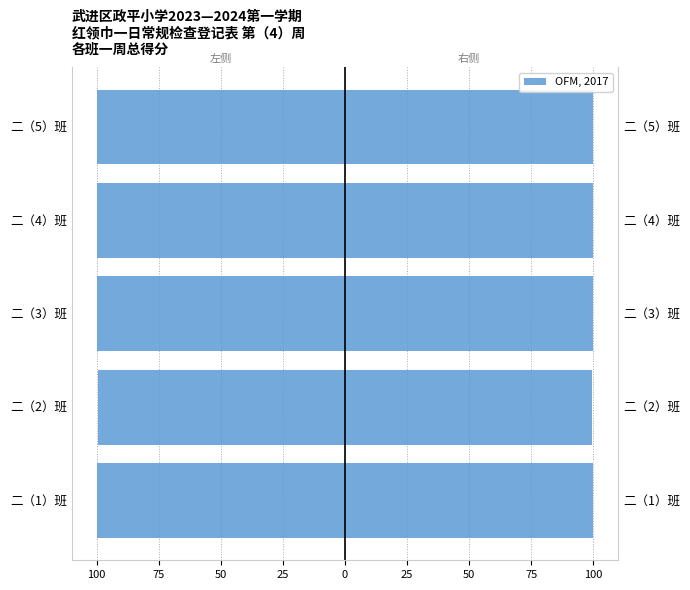

Is it true that OFM, 2017 equals 44.0 at 二（5）班?

False